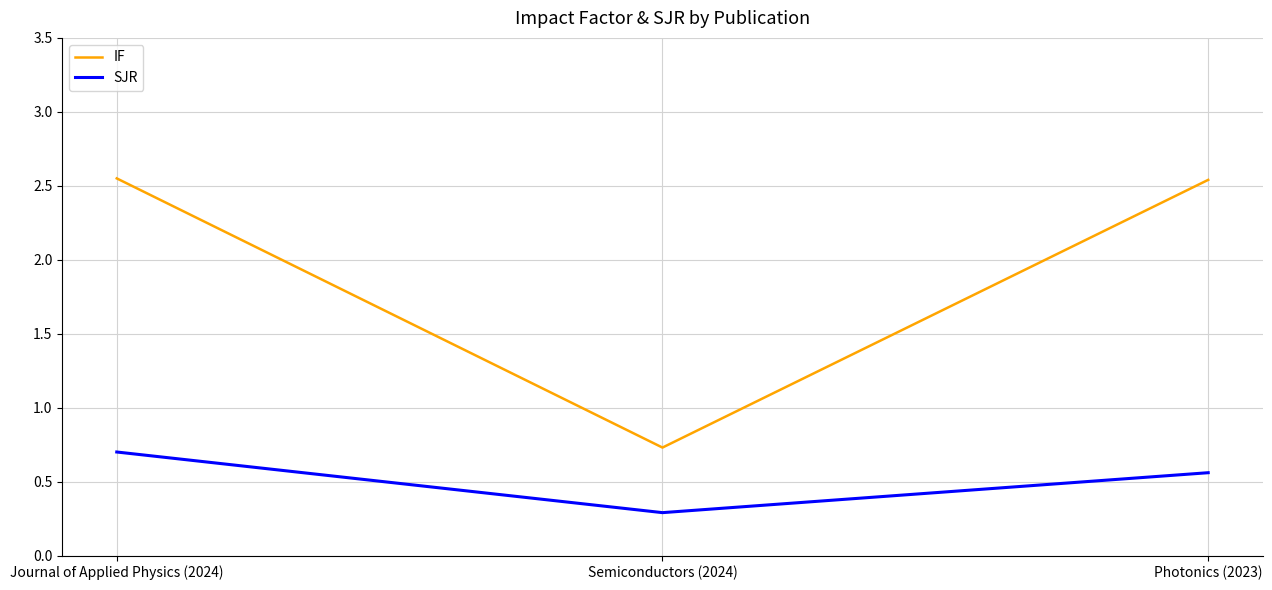

Which series has the largest total across all categories?

IF